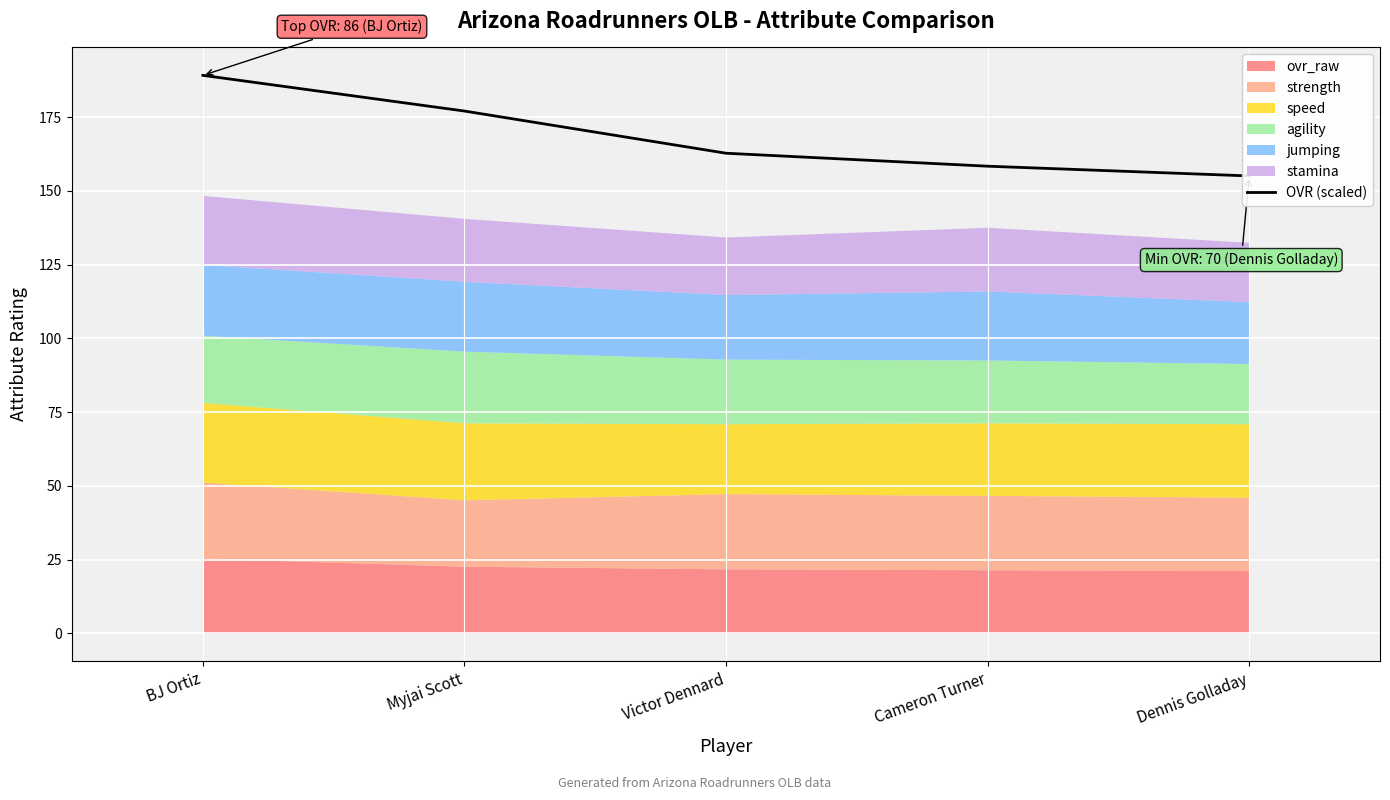

What is the greatest value displayed?

189.2